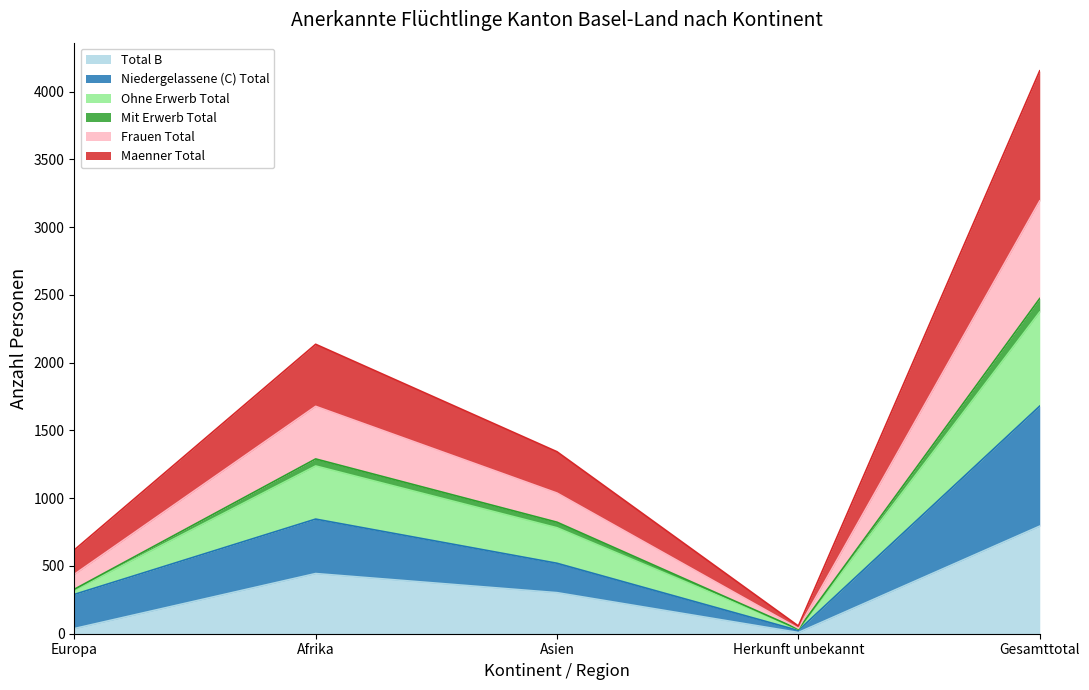

Between Afrika and Gesamttotal, which series saw the biggest shift?

Maenner Total